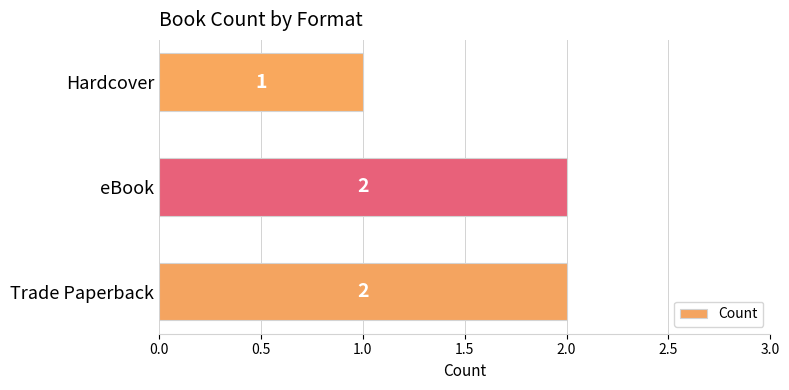

Reading bottom to top, list all the values displayed in this chart.

2	2	1